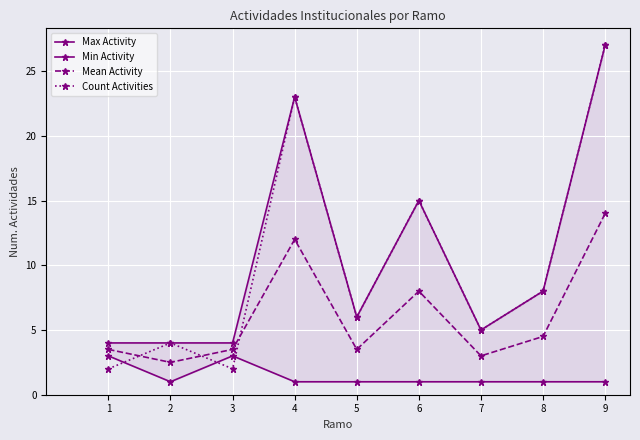

What is the difference between the highest and lowest values at 7?

4.0